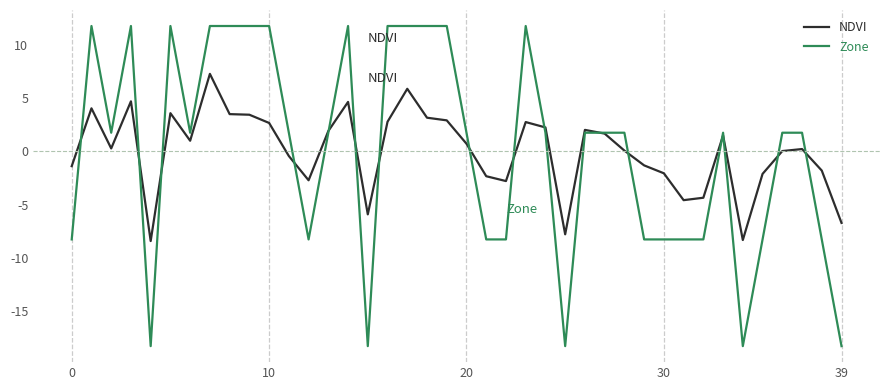

Which series has the largest range (max minus min)?

Zone